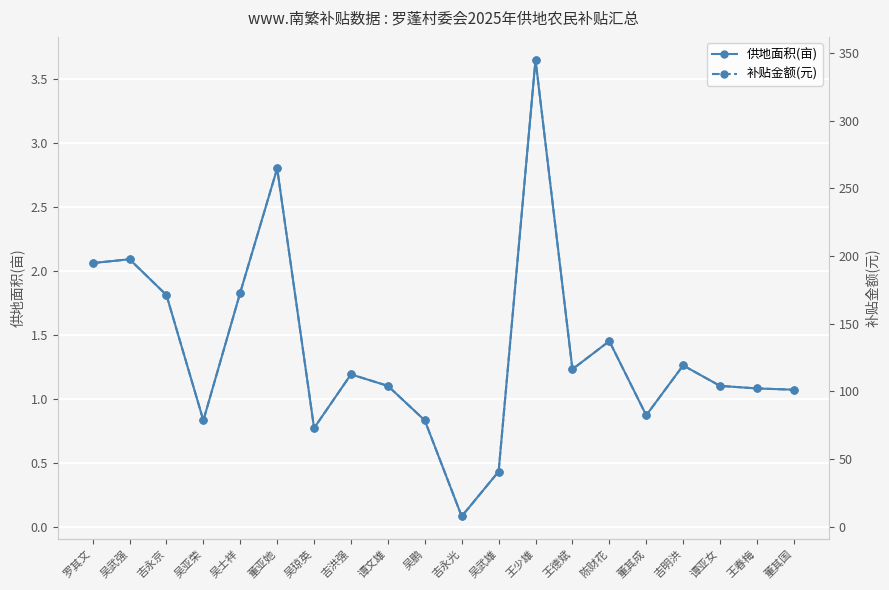

Which category has the lowest value in the 补贴金额(元) series?

吉永光